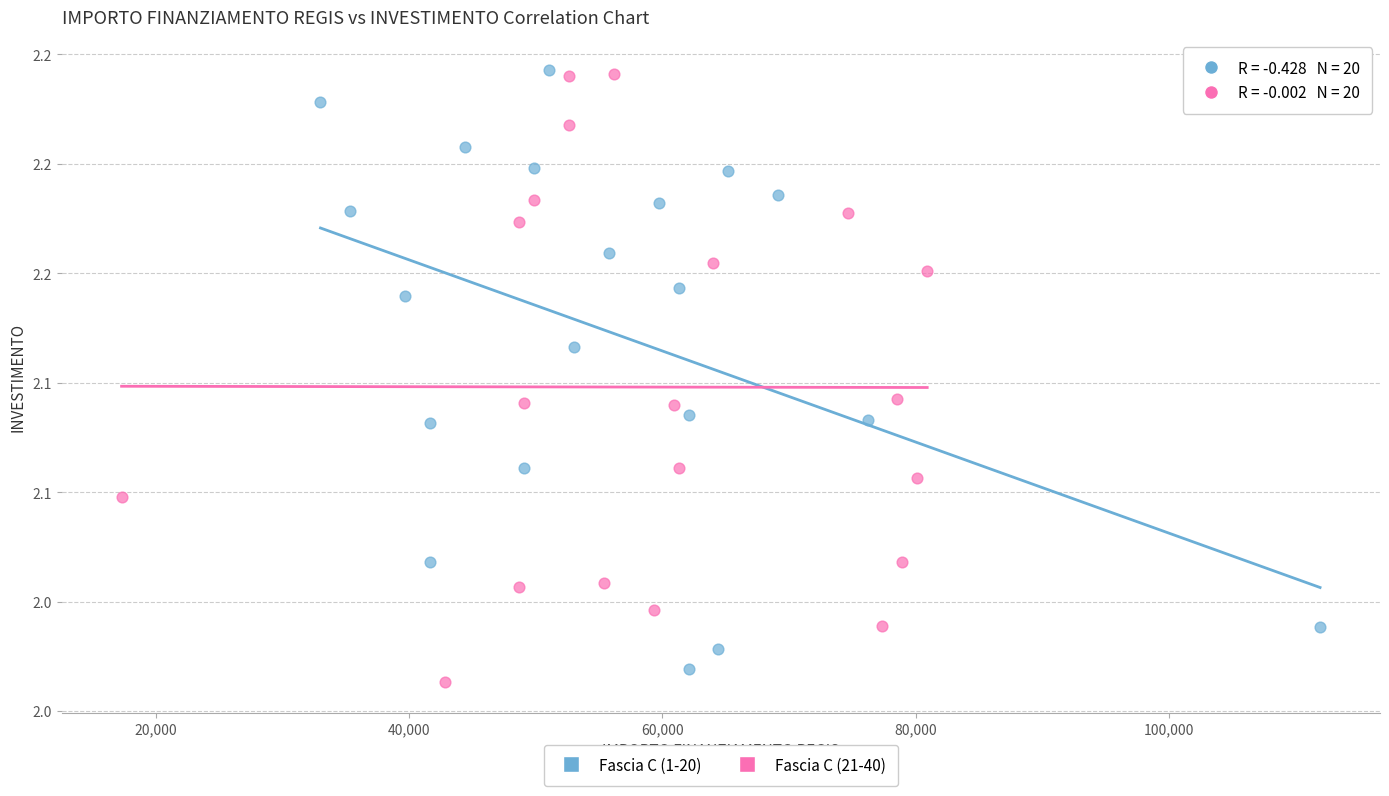

What are all the series names shown in the legend?

Fascia C (1-20), Fascia C (21-40)